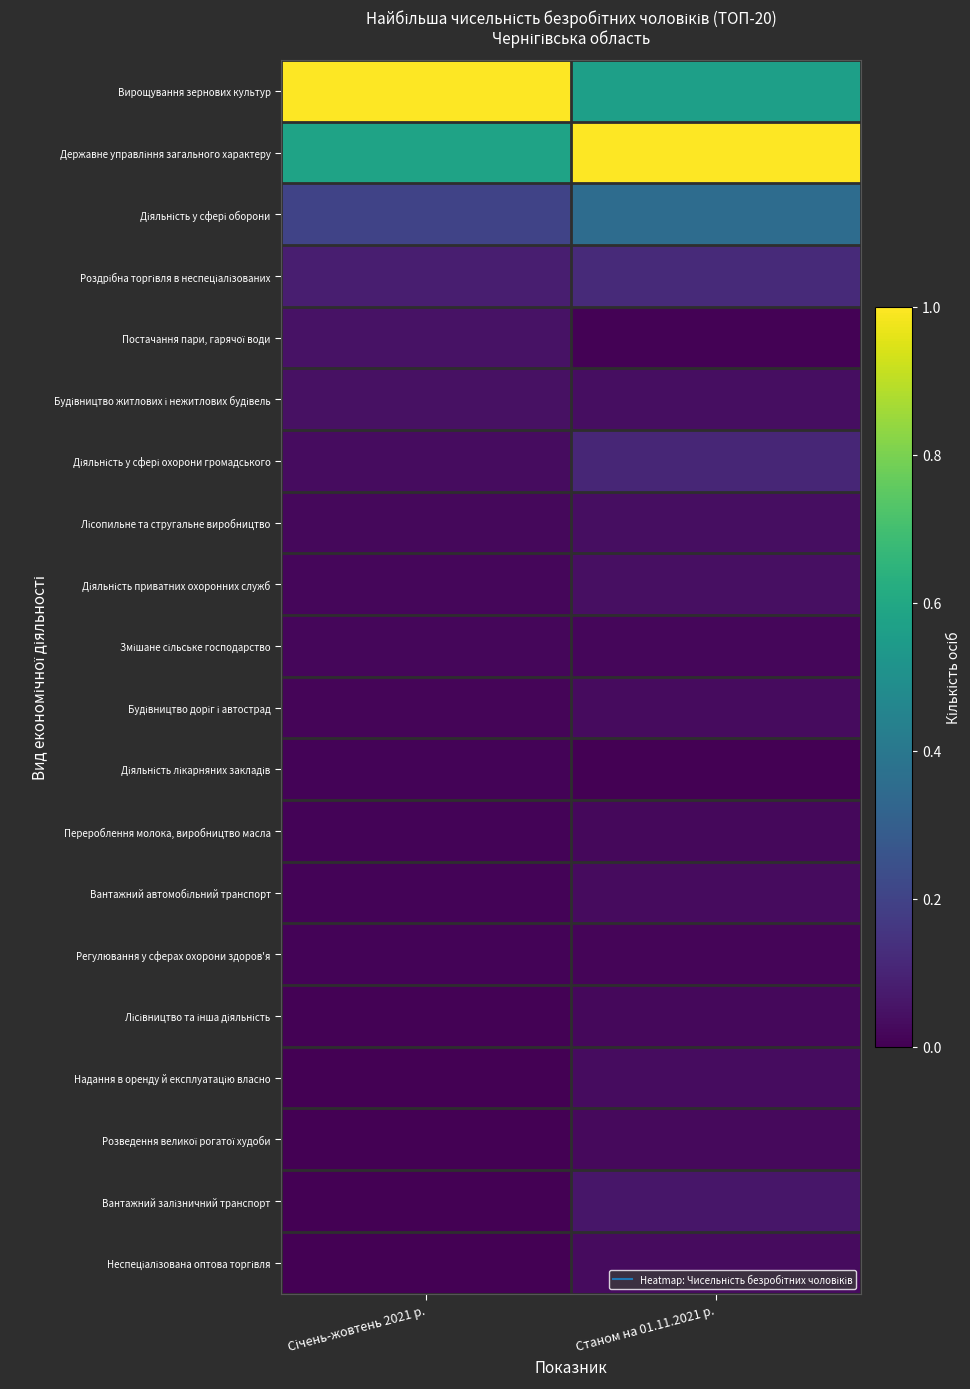

Rank the series at Станом на 01.11.2021 р. from highest to lowest value.

Державне управління загального характеру, Вирощування зернових культур, Діяльність у сфері оборони, Роздрібна торгівля в неспеціалізованих, Діяльність у сфері охорони громадського, Вантажний залізничний транспорт, Діяльність приватних охоронних служб, Будівництво житлових і нежитлових будівель, Лісопильне та стругальне виробництво, Надання в оренду й експлуатацію власно, Будівництво доріг і автострад, Вантажний автомобільний транспорт, Неспеціалізована оптова торгівля, Розведення великої рогатої худоби, Перероблення молока, виробництво масла, Лісівництво та інша діяльність, Змішане сільське господарство, Регулювання у сферах охорони здоров'я, Постачання пари, гарячої води, Діяльність лікарняних закладів